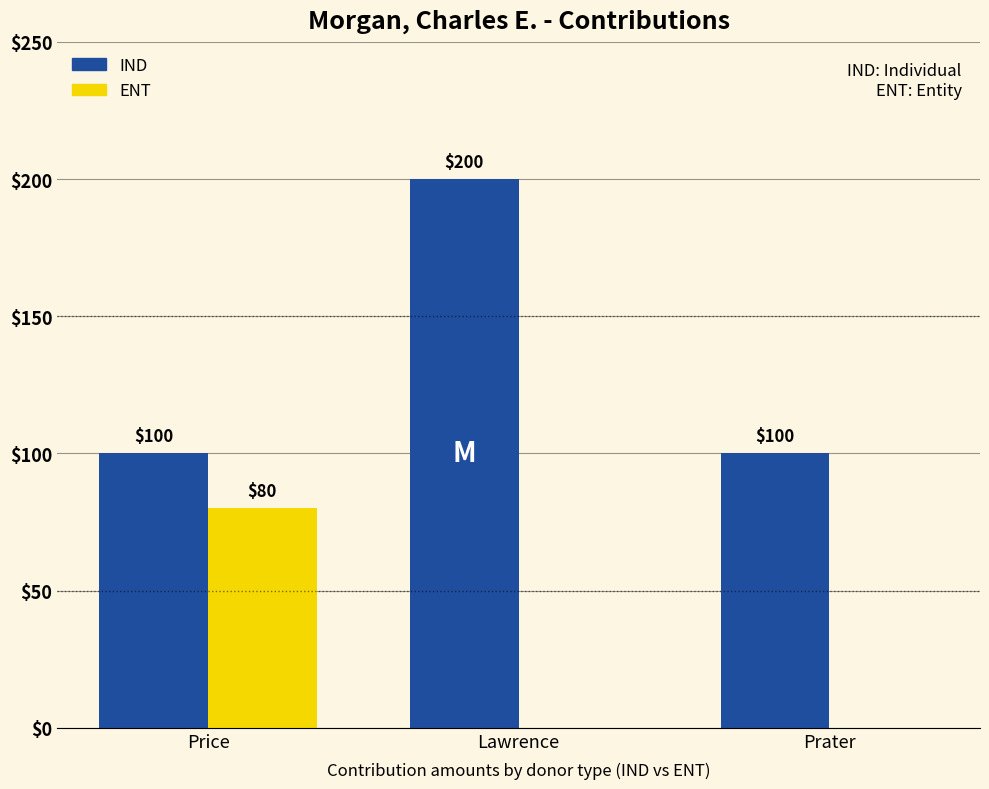

At which category is the sum across all series the highest?

Lawrence